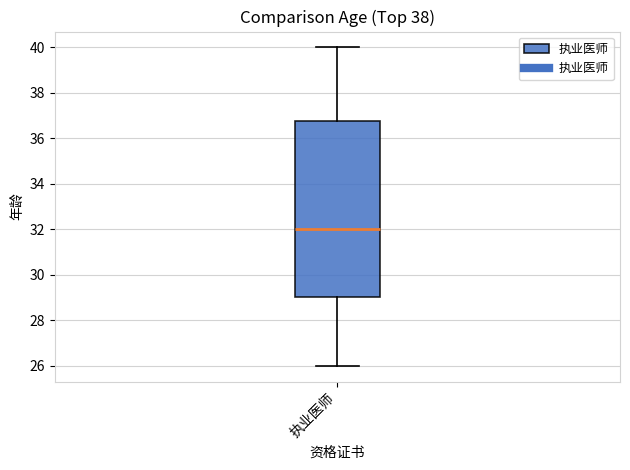

Transcribe this box plot: give where the median line is, the range the box spans, and where the two whiskers end, as read against the y-axis. The values are not printed on the chart, so give them approximately, as read against the axis.

median 32.0, box 29.0 to 36.8, whiskers 26.0 to 40.0